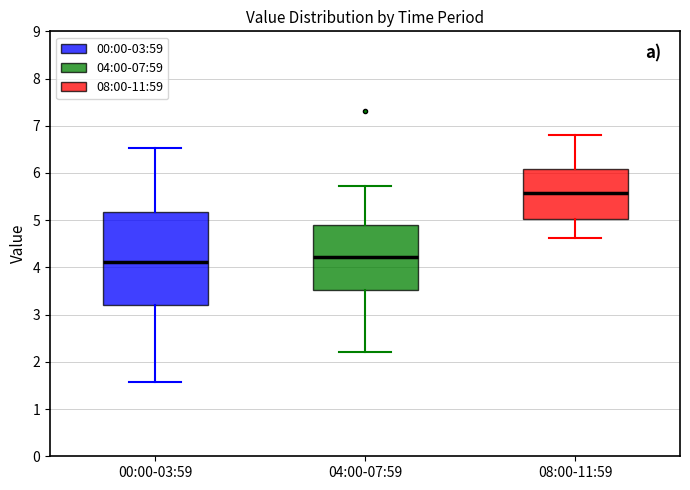

Which box is the tallest, from its lower edge to its upper edge?

00:00-03:59